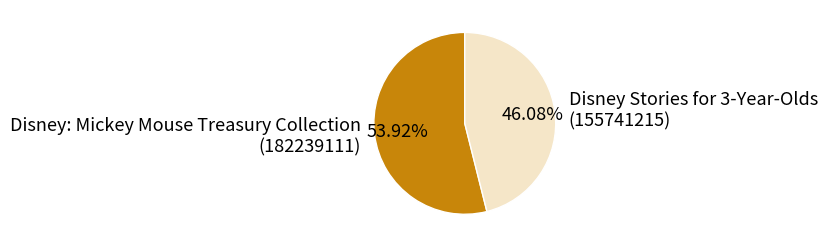

Which slice represents more than half of the pie?

Disney: Mickey Mouse Treasury Collection (182239111)